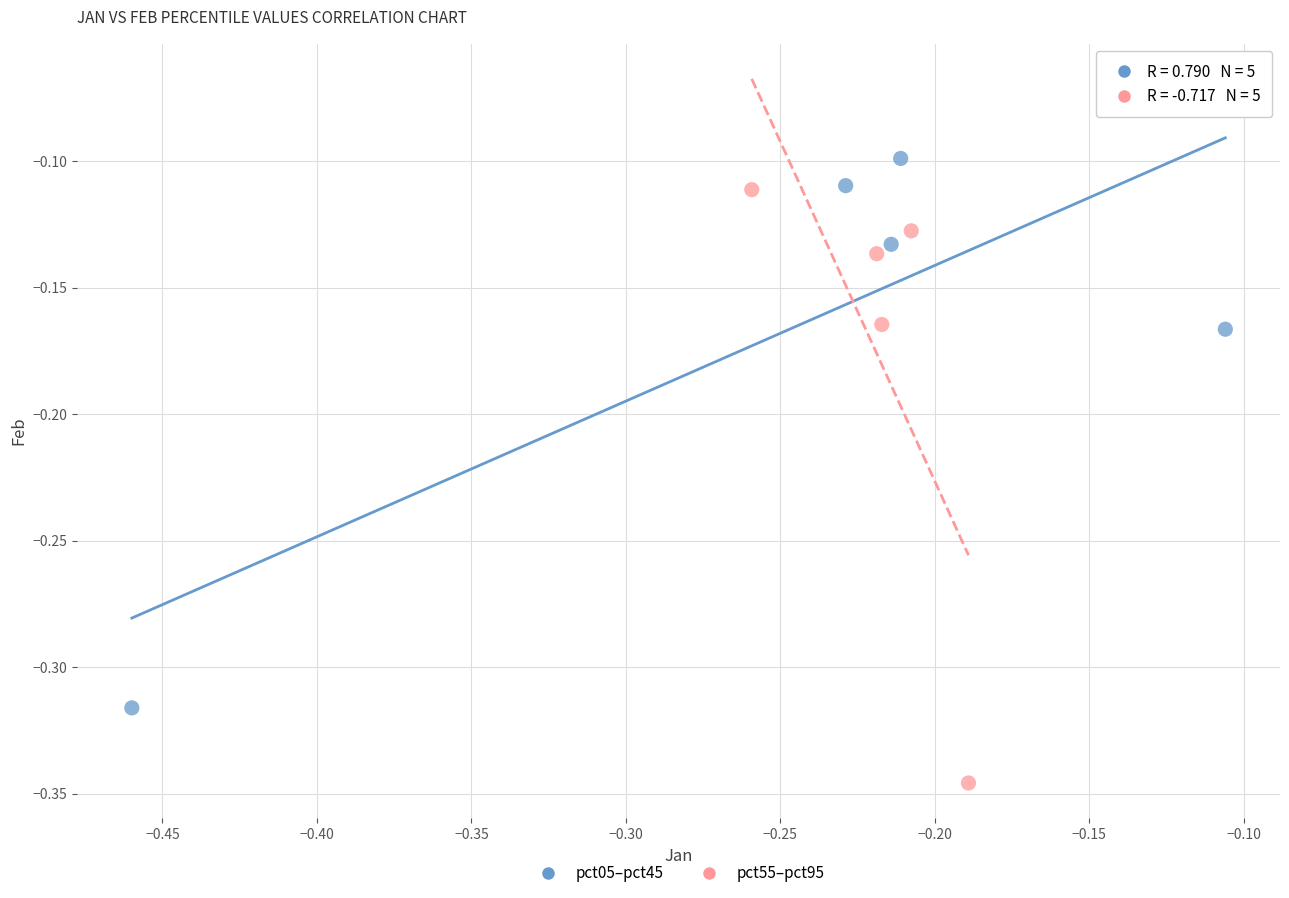

Which series has the widest spread of Y values?

pct55–pct95